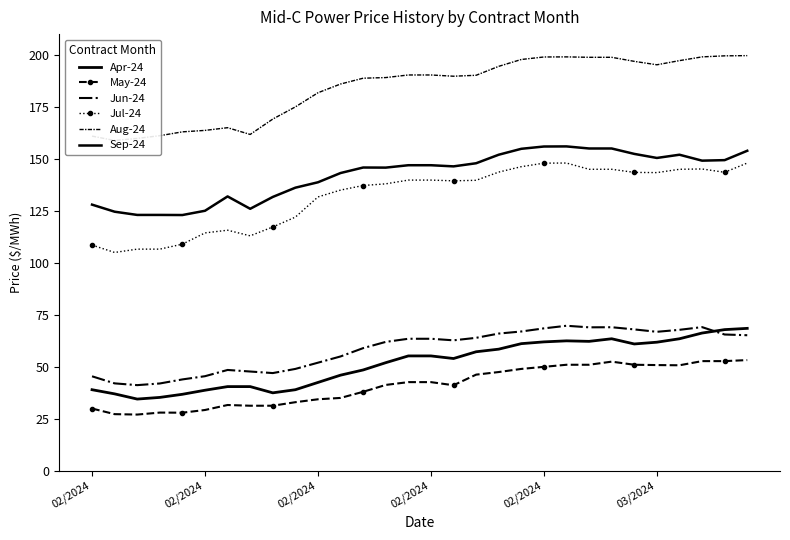

What are all the series names shown in the legend?

Apr-24, May-24, Jun-24, Jul-24, Aug-24, Sep-24